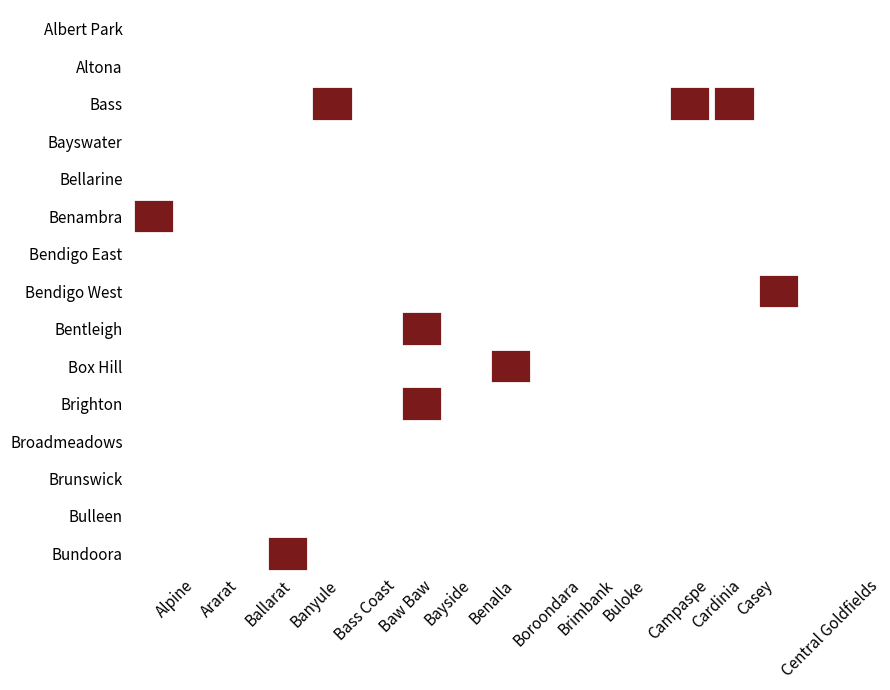

What is the sum of the Benambra values at Bellarine and Albert Park?

2931